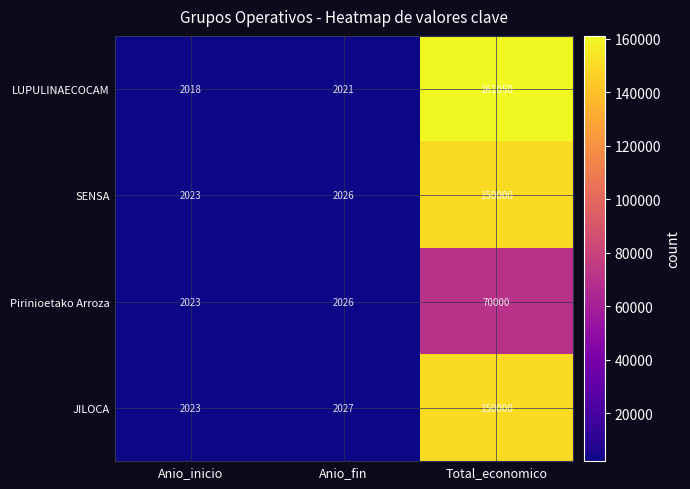

How many distinct data groups are displayed?

4